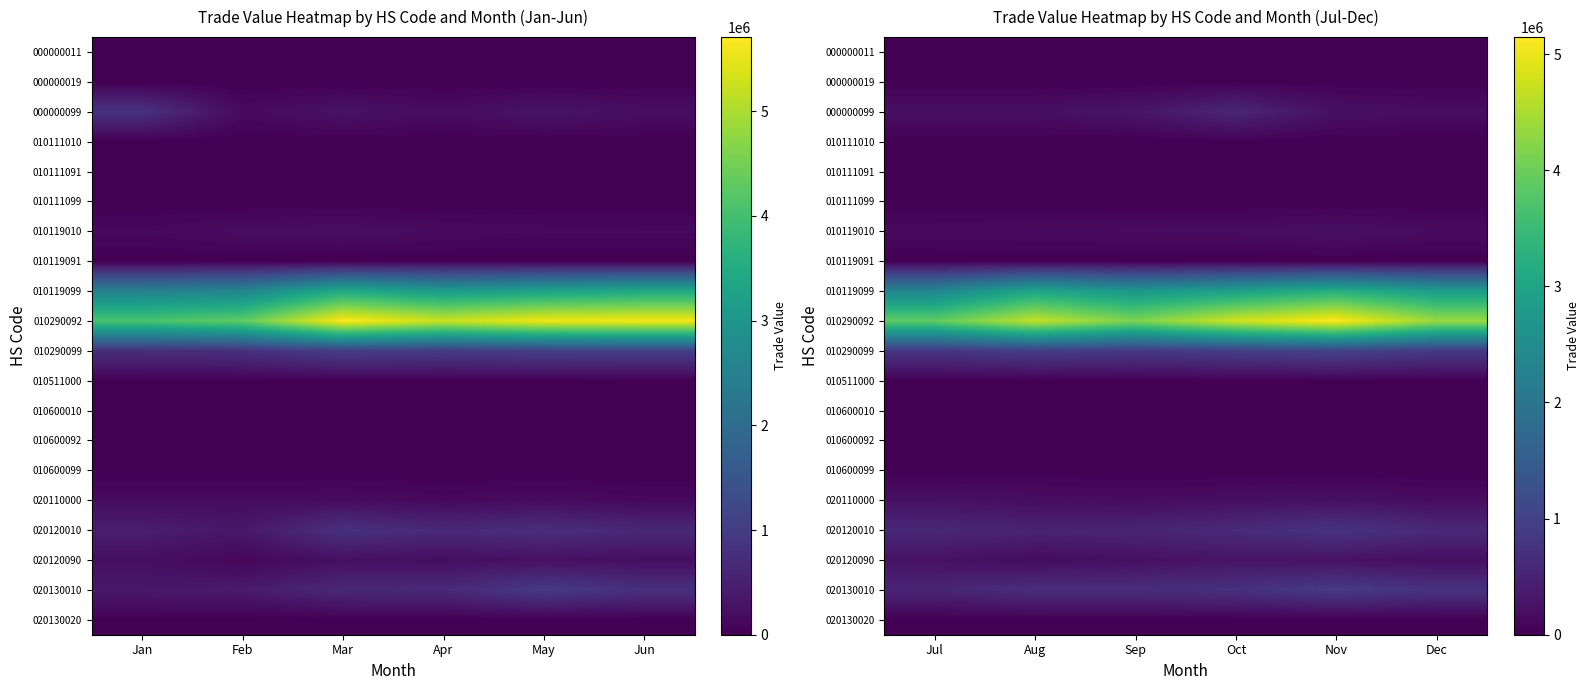

What is the sum of all 020120090 values?

1337383